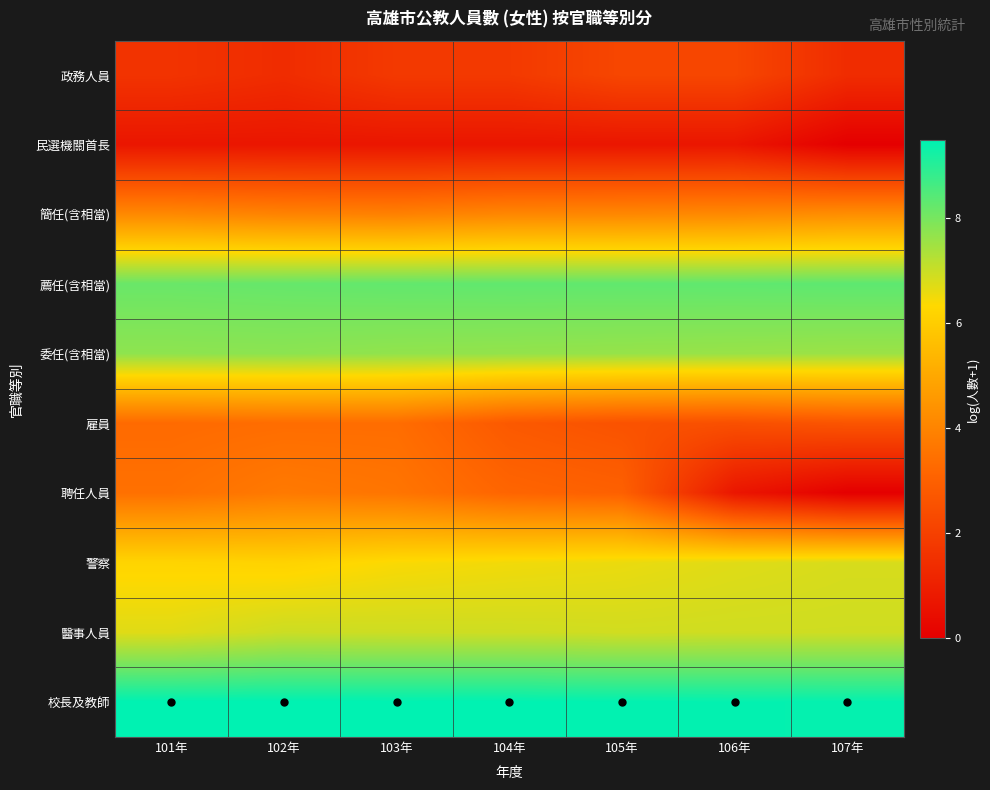

Reading left to right, list all the values displayed in this chart.

政務人員: 101年=1.6	102年=1.4	103年=1.8	104年=1.8	105年=2.2	106年=2.2	107年=1.4
民選機關首長: 101年=0.7	102年=0.7	103年=0.7	104年=0.7	105年=0.7	106年=0.7	107年=0.0
簡任(含相當): 101年=4.1	102年=4.0	103年=3.9	104年=4.1	105年=4.1	106年=4.1	107年=4.3
薦任(含相當): 101年=8.2	102年=8.2	103年=8.3	104年=8.3	105年=8.3	106年=8.3	107年=8.3
委任(含相當): 101年=7.7	102年=7.7	103年=7.7	104年=7.7	105年=7.6	106年=7.6	107年=7.6
雇員: 101年=3.3	102年=3.4	103年=3.4	104年=2.8	105年=2.6	106年=2.5	107年=2.6
聘任人員: 101年=3.5	102年=3.7	103年=3.6	104年=3.1	105年=3.0	106年=0.7	107年=0.0
警察: 101年=6.2	102年=6.2	103年=6.4	104年=6.5	105年=6.6	106年=6.7	107年=6.8
醫事人員: 101年=6.7	102年=7.0	103年=6.9	104年=6.9	105年=6.9	106年=6.9	107年=6.9
校長及教師: 101年=9.5	102年=9.5	103年=9.5	104年=9.5	105年=9.5	106年=9.4	107年=9.4